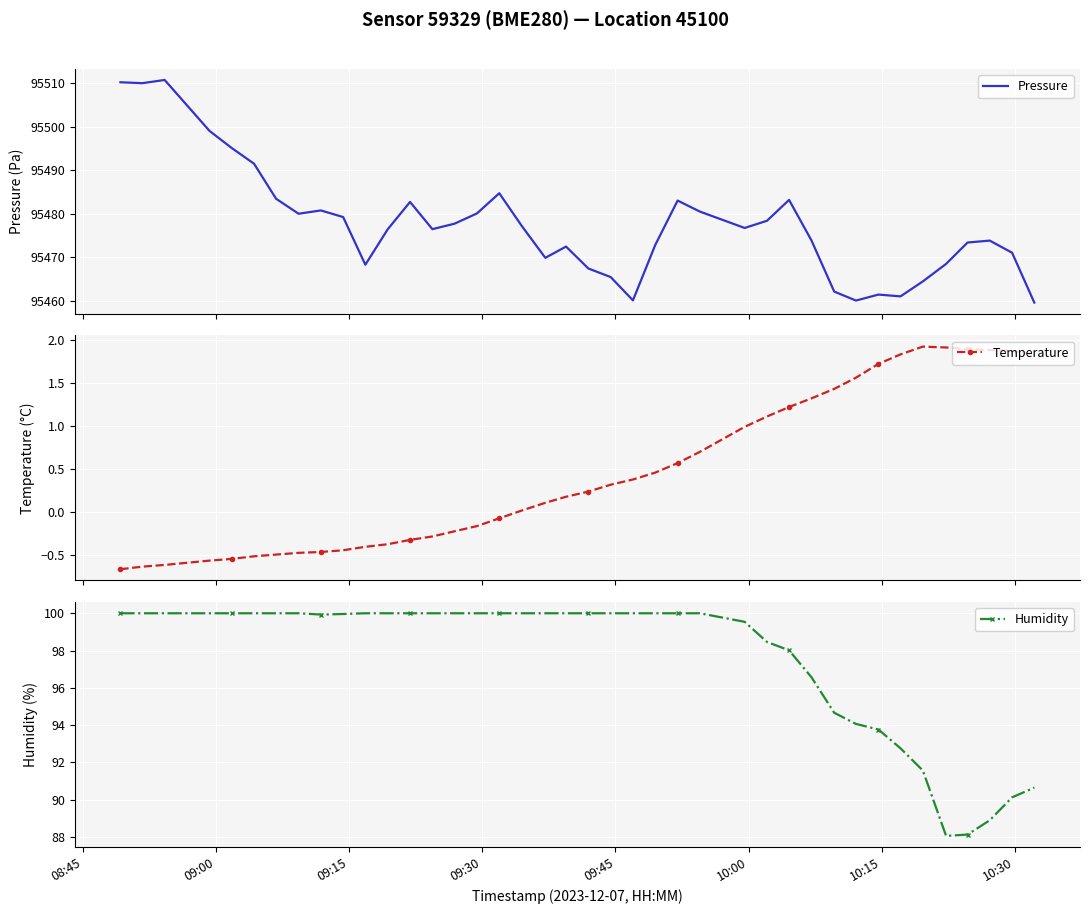

What is the value of the Temperature point at the 32nd from the left?

1.6